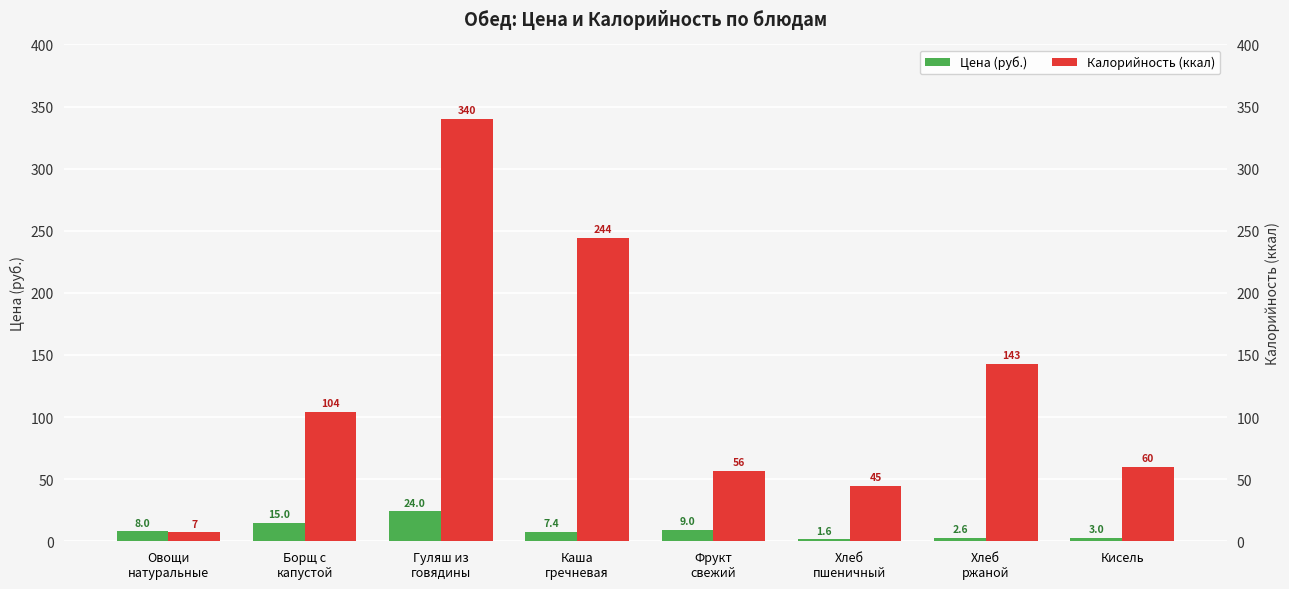

Reading right to left, transcribe all the data shown in this chart.

Цена (руб.): Кисель=3.0	Хлеб
ржаной=2.6	Хлеб
пшеничный=1.6	Фрукт
свежий=9.0	Каша
гречневая=7.4	Гуляш из
говядины=24.0	Борщ с
капустой=15.0	Овощи
натуральные=8.0
Калорийность (ккал): Кисель=60.0	Хлеб
ржаной=143.0	Хлеб
пшеничный=44.5	Фрукт
свежий=56.4	Каша
гречневая=244.0	Гуляш из
говядины=340.0	Борщ с
капустой=104.0	Овощи
натуральные=7.2